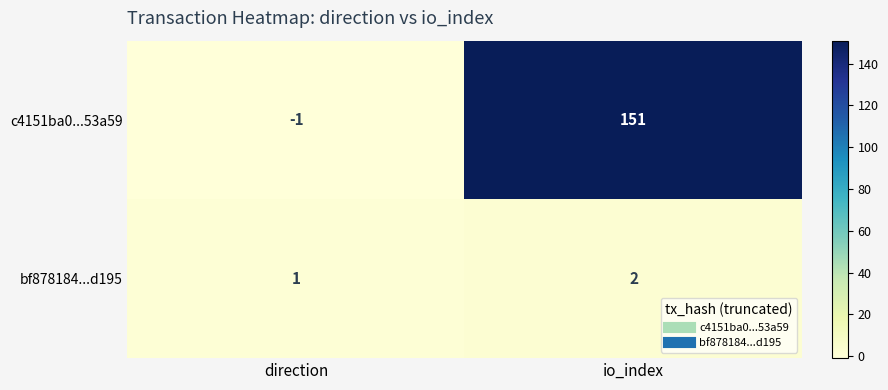

What is the difference between the highest and lowest values at io_index?

149